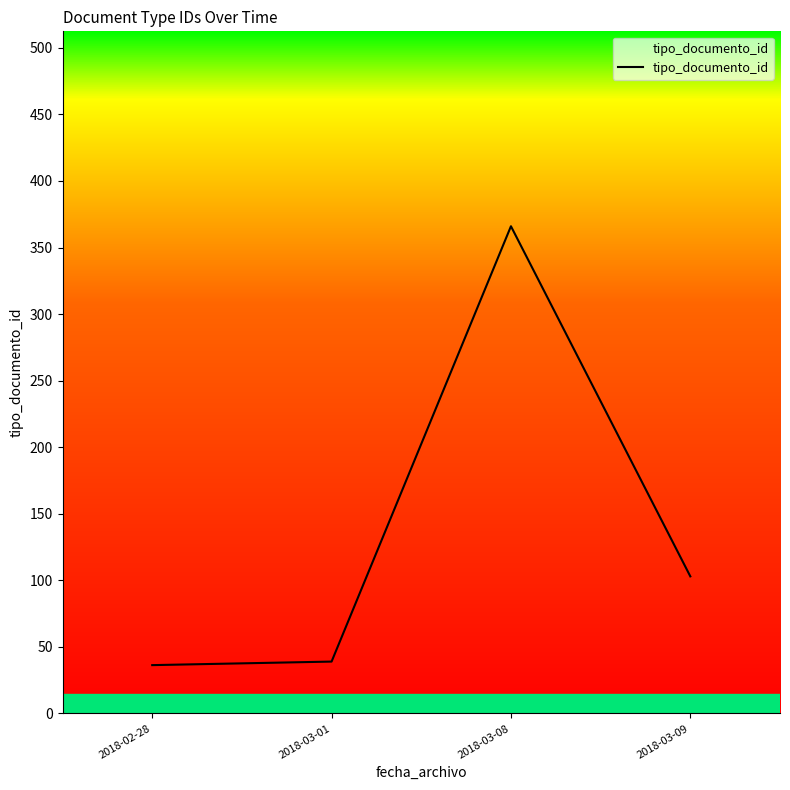

At which category does the data reach its first local peak?

2018-03-08